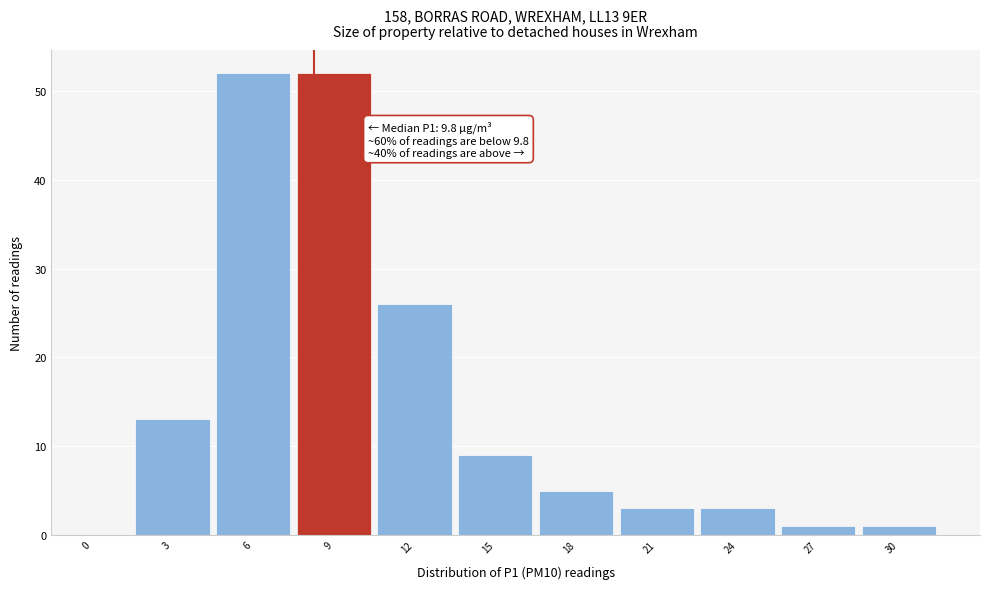

Reading left to right, what are all the values shown in this chart?

0=0	3=13	6=52	9=52	12=26	15=9	18=5	21=3	24=3	27=1	30=1